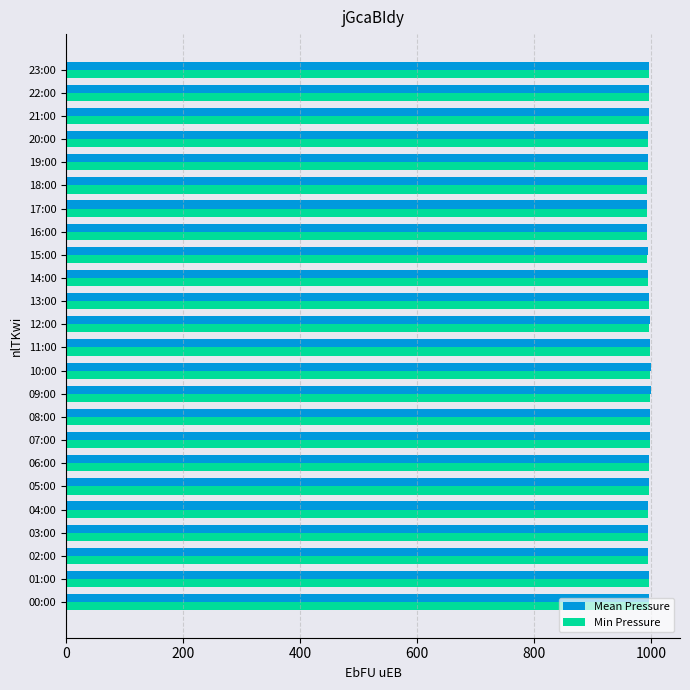

What is the lowest value of the Mean Pressure series?

992.9